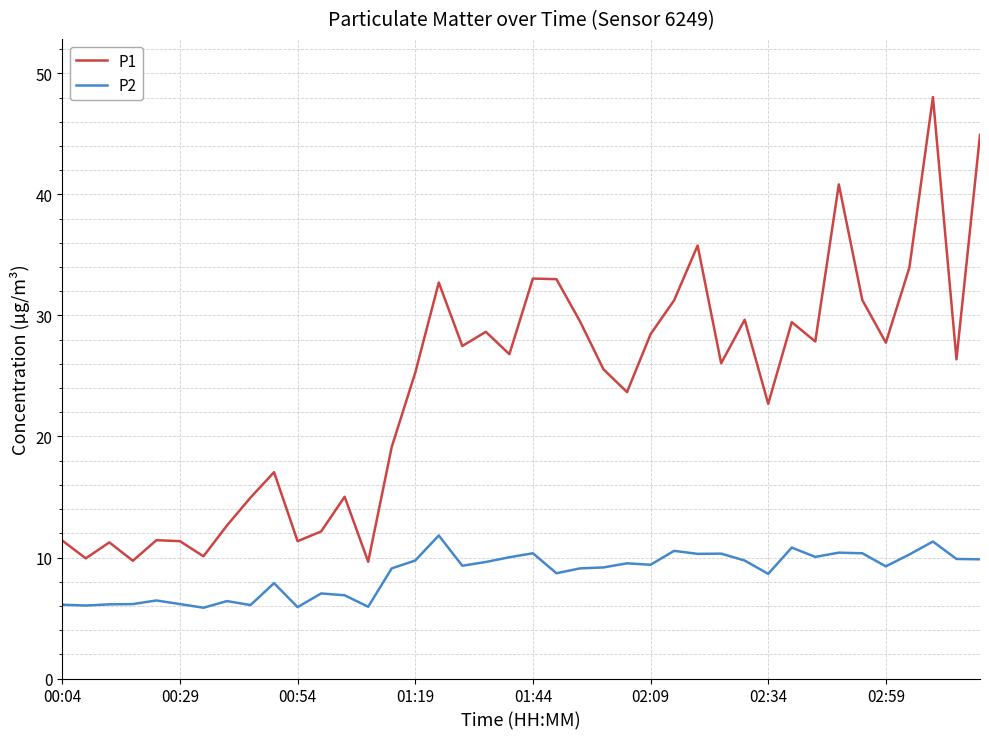

True or false: P1 and P2 intersect in this chart.

False